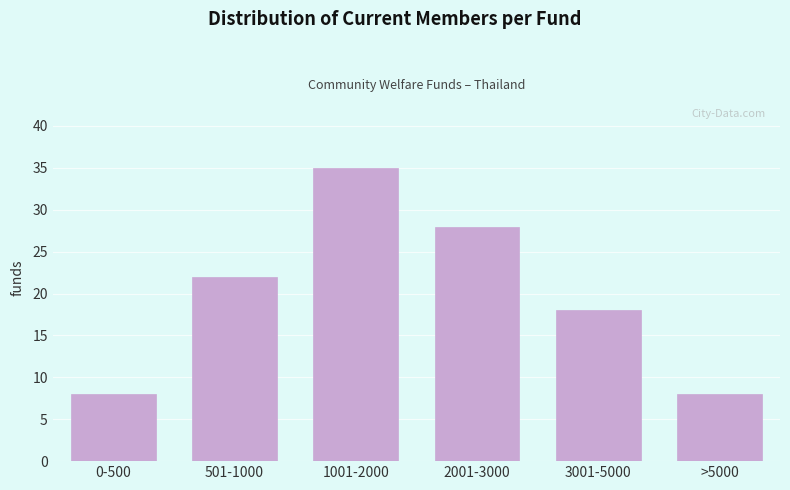

Reading left to right, extract all data points from this chart.

0-500=8	501-1000=22	1001-2000=35	2001-3000=28	3001-5000=18	>5000=8